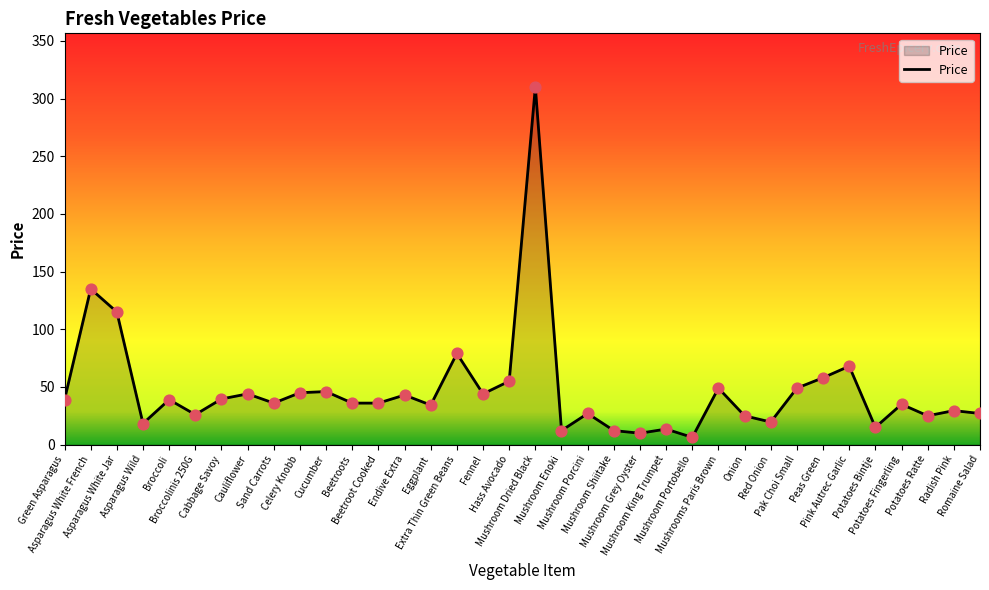

What is the ratio of the value at Mushrooms Paris Brown to the value at Eggplant?

1.4